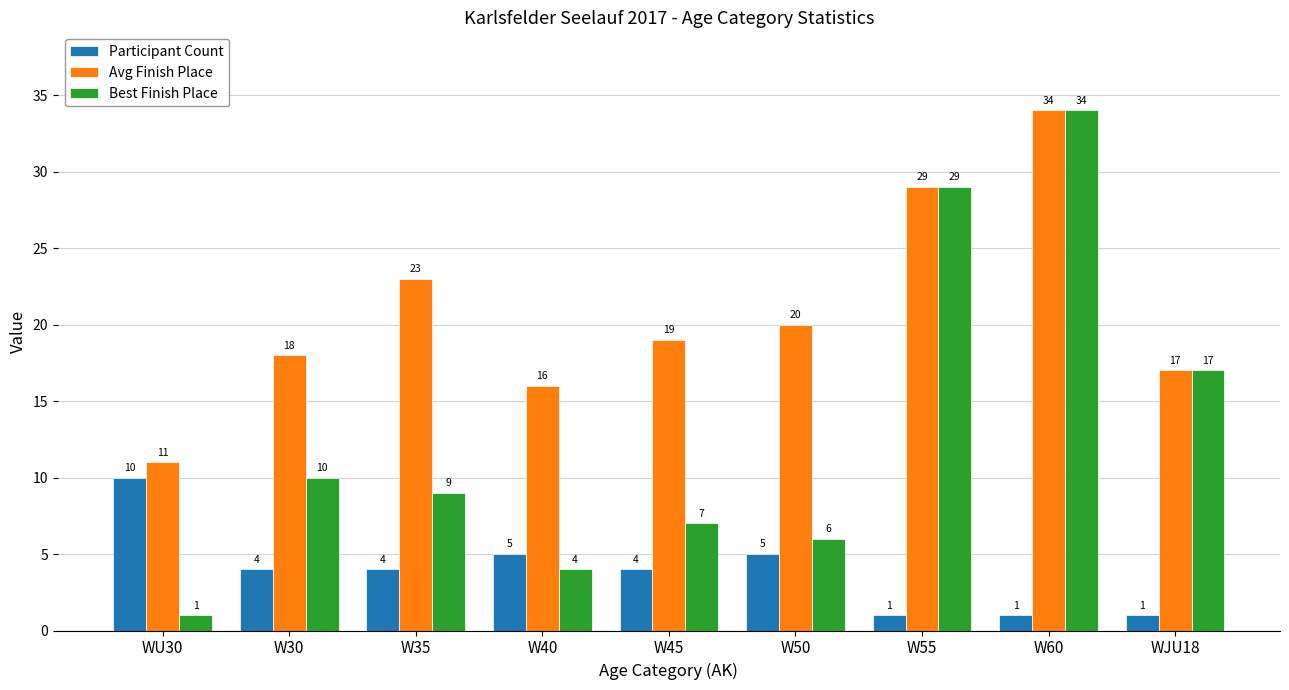

The value of Best Finish Place at W35 is 9. True or false?

True